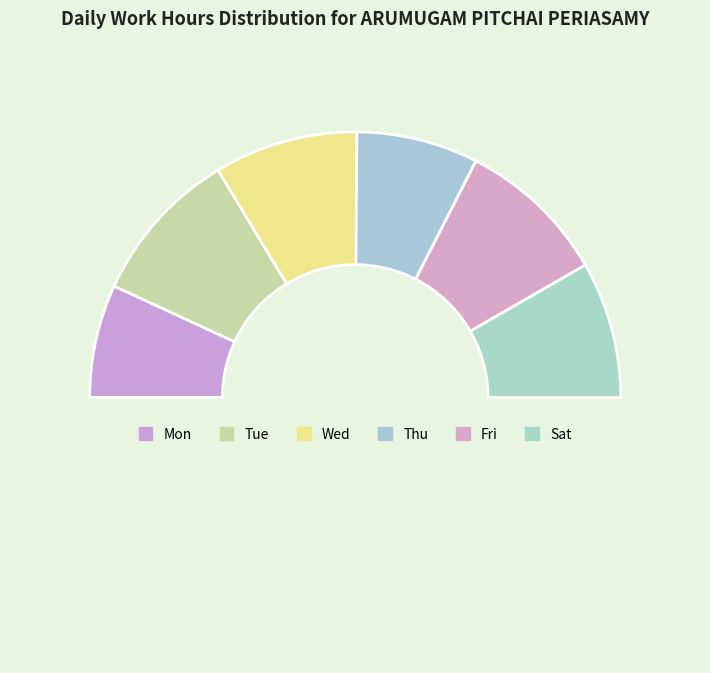

Which category has the smallest portion of the pie?

Mon